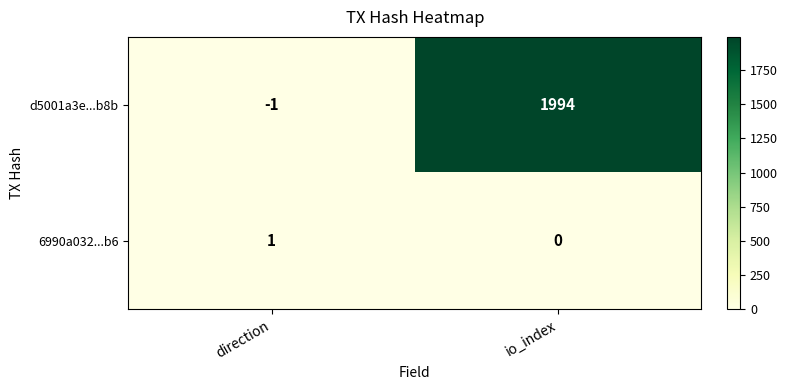

The d5001a3e...b8b series shows 0 at direction. True or false?

False